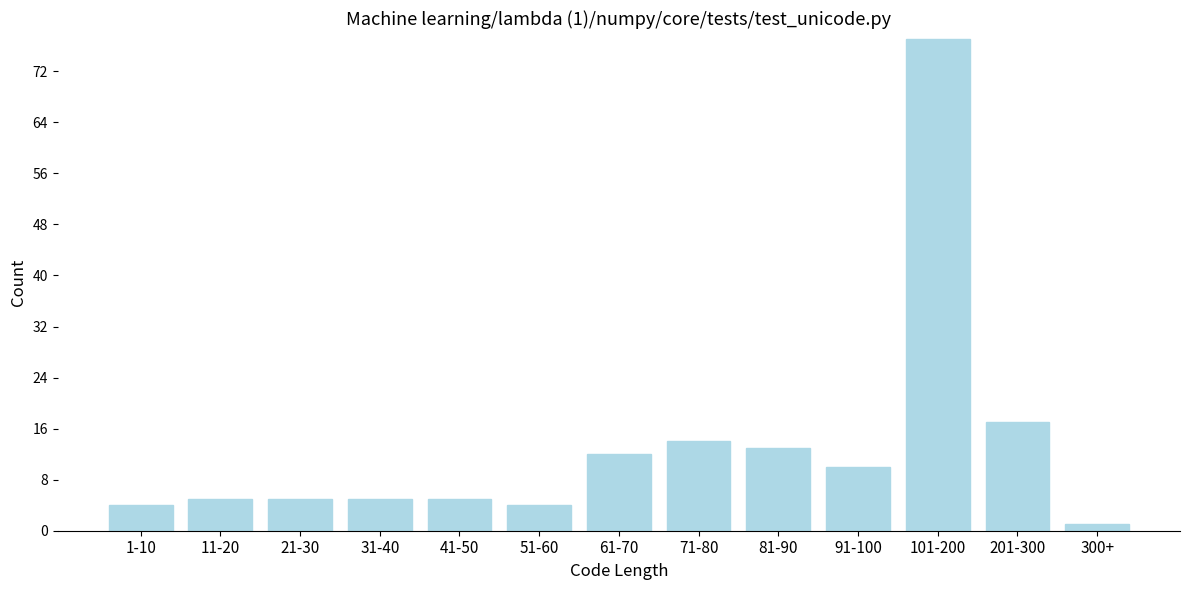

Reading left to right, extract all data points from this chart.

1-10=4	11-20=5	21-30=5	31-40=5	41-50=5	51-60=4	61-70=12	71-80=14	81-90=13	91-100=10	101-200=77	201-300=17	300+=1